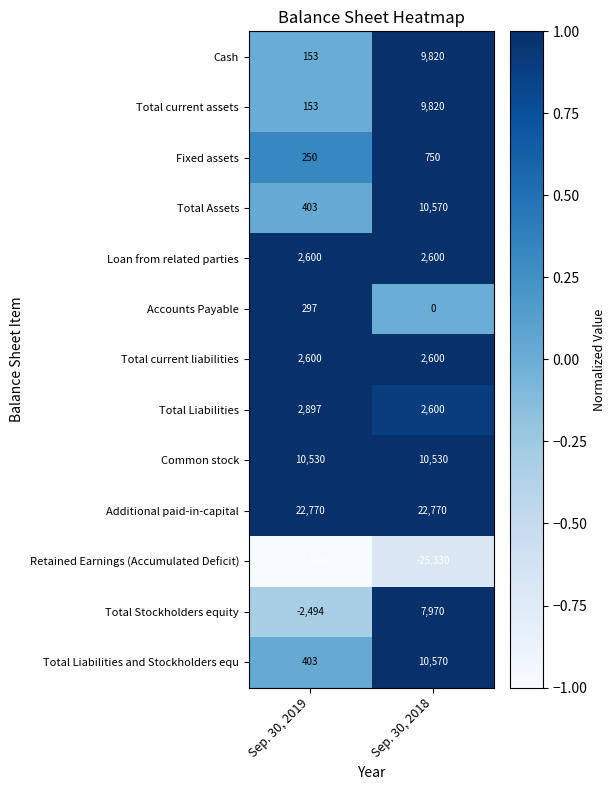

How many distinct data groups are displayed?

13